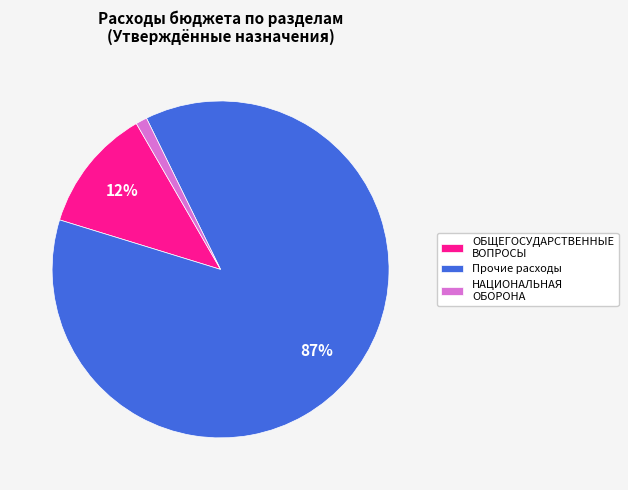

Combined, do Прочие расходы and НАЦИОНАЛЬНАЯ ОБОРОНА account for over 50%?

Yes